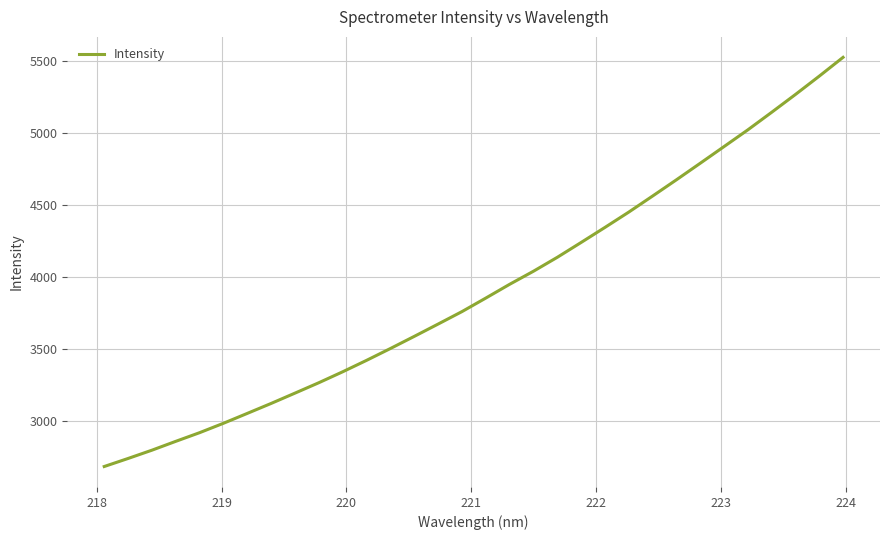

What is the minimum value shown in the chart?

2686.2